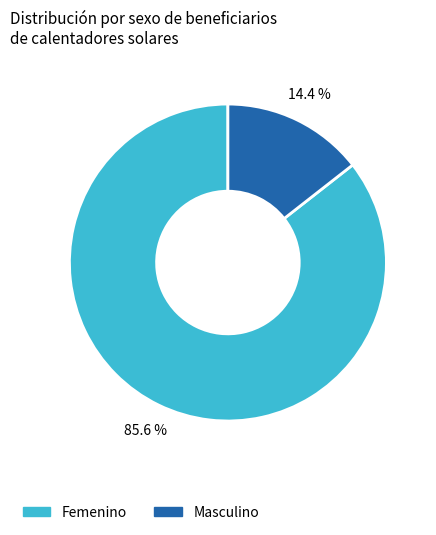

Is there a majority slice in this chart?

Yes